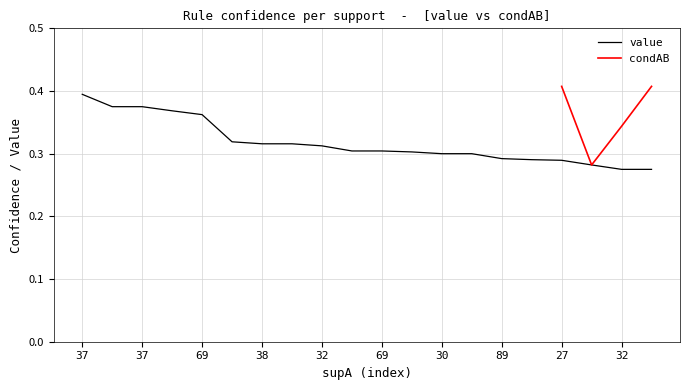

Is it true that the value at 32 is 0.1?

False